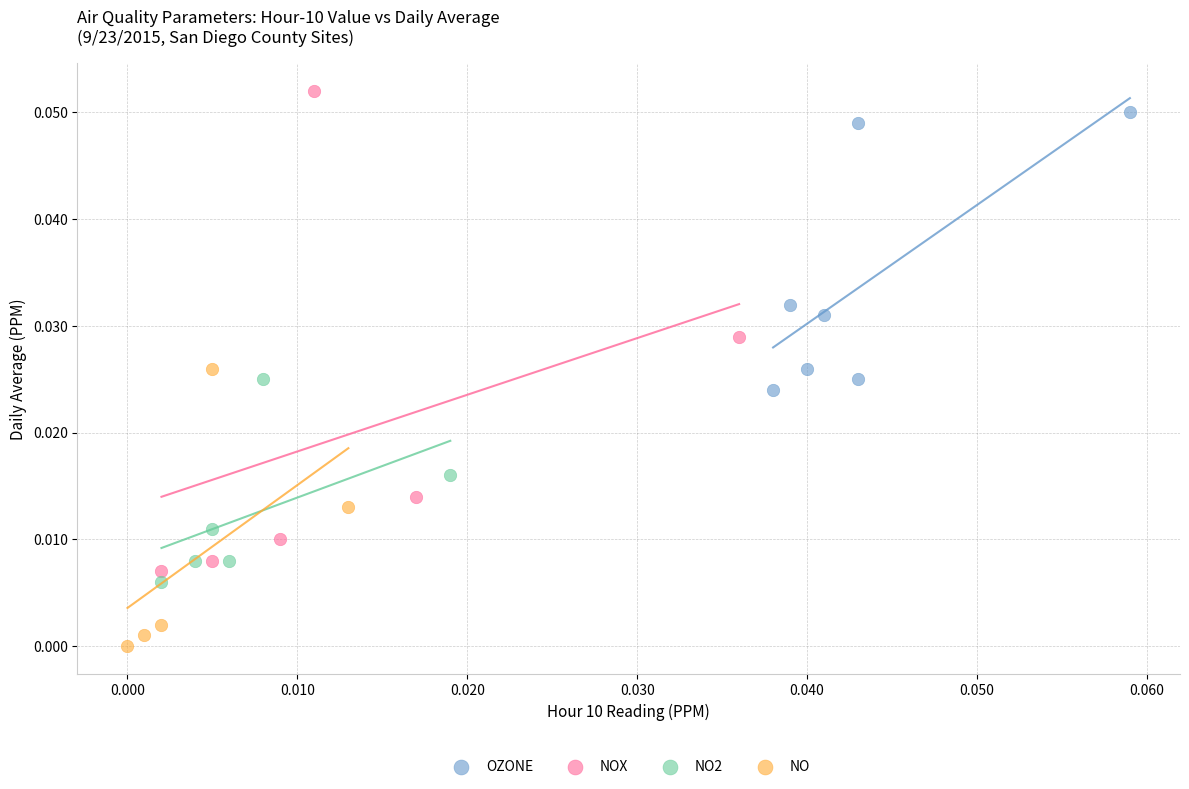

Which series contains the lowest Y value?

NO